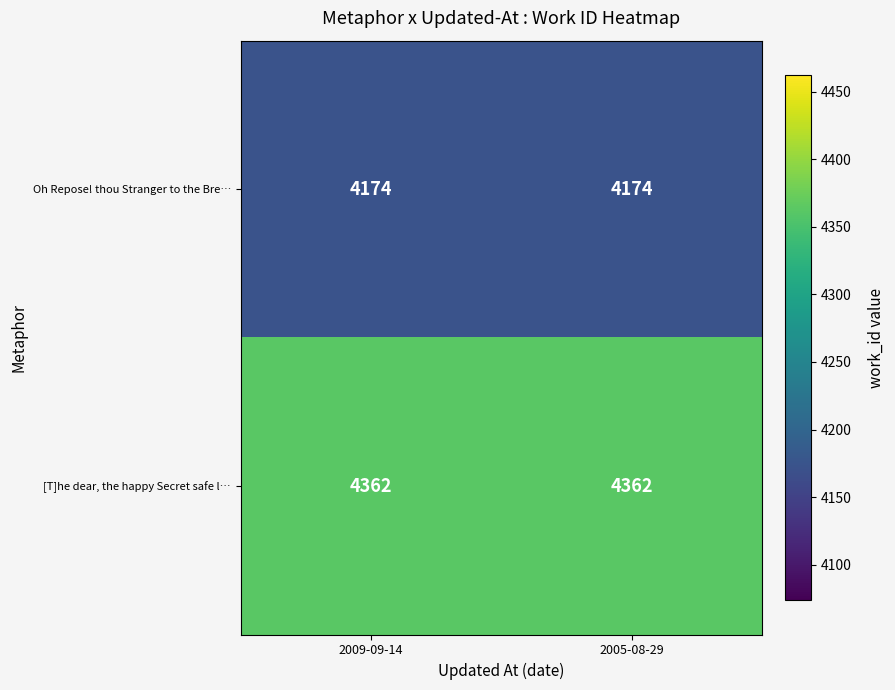

Which series has the largest total across all categories?

[T]he dear, the happy Secret safe l…